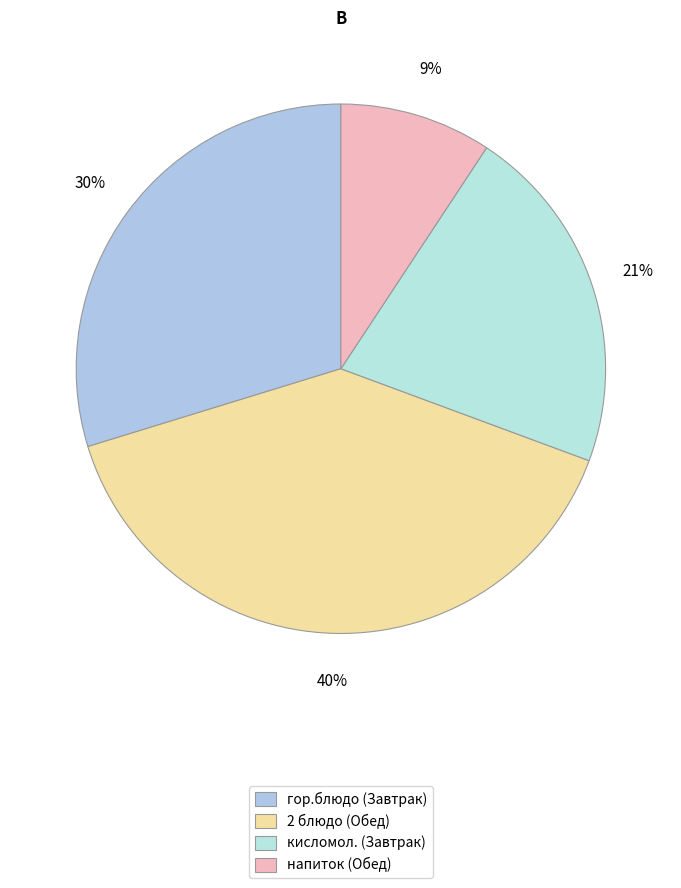

What is the smallest slice in the pie chart?

напиток (Обед)